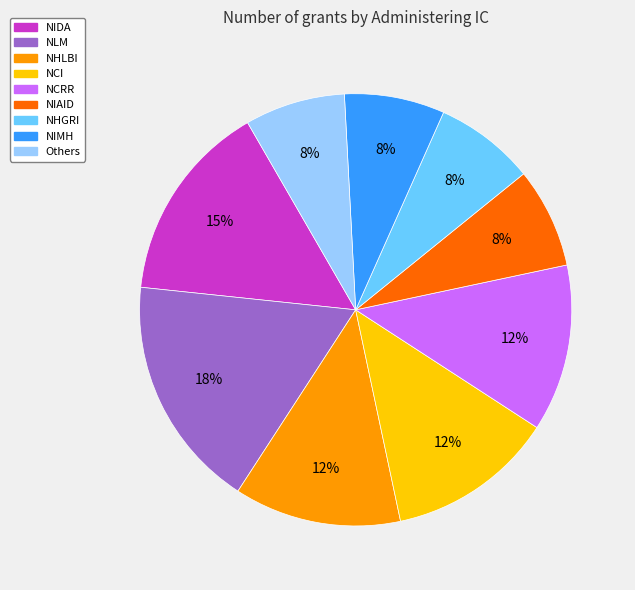

To the nearest percent, what is the average slice percentage?

11%